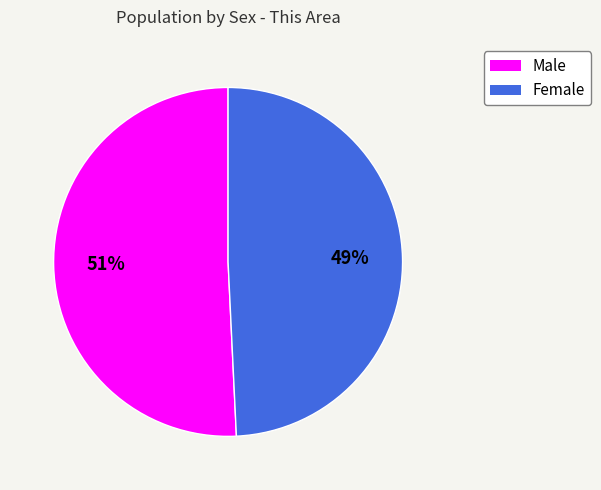

Rank the categories by value from highest to lowest.

Male, Female